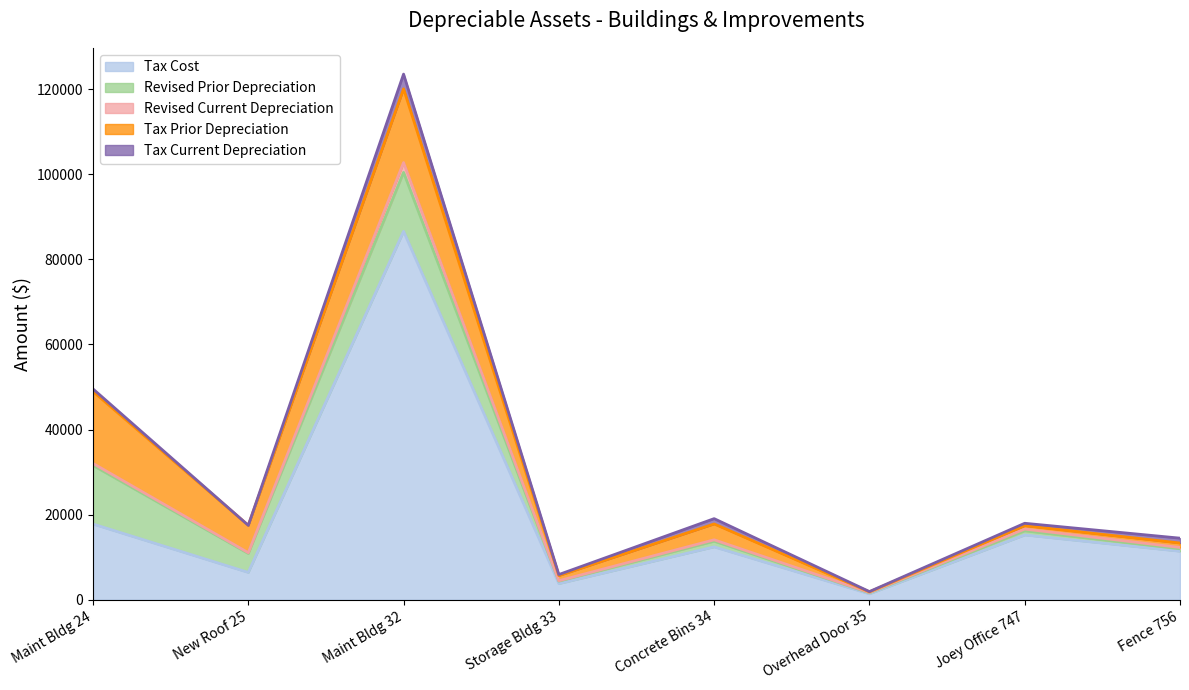

Reading right to left, list all the values displayed in this chart.

Tax Cost: 11407.4	15227.4	1400.0	12434.0	3795.0	86570.0	6430.0	17797.0
Revised Prior Depreciation: 579.2	980.1	240.0	1327.2	582.0	13857.5	4460.9	13772.1
Revised Current Depreciation: 304.2	406.1	80.0	331.6	101.2	2308.5	171.5	474.6
Tax Prior Depreciation: 1045.6	799.0	140.0	3729.8	1202.0	17313.6	6430.0	16906.5
Tax Current Depreciation: 1140.7	564.0	70.0	1243.4	253.0	3462.8	0.0	593.2